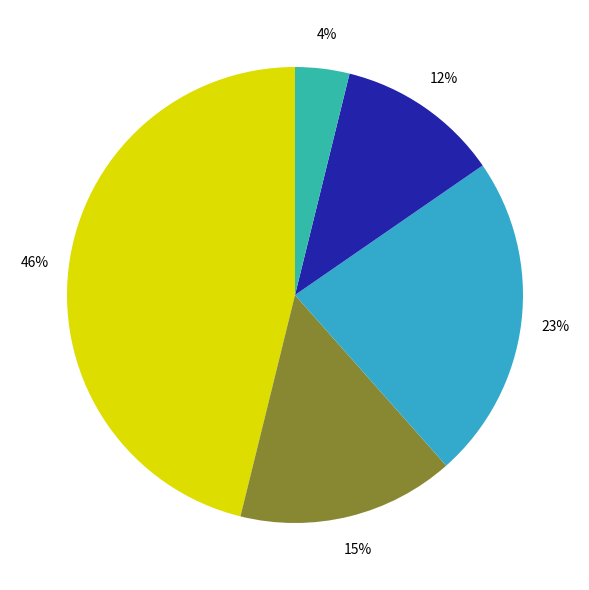

Which slice is the largest?

tx_type: Regular (io_index=6)